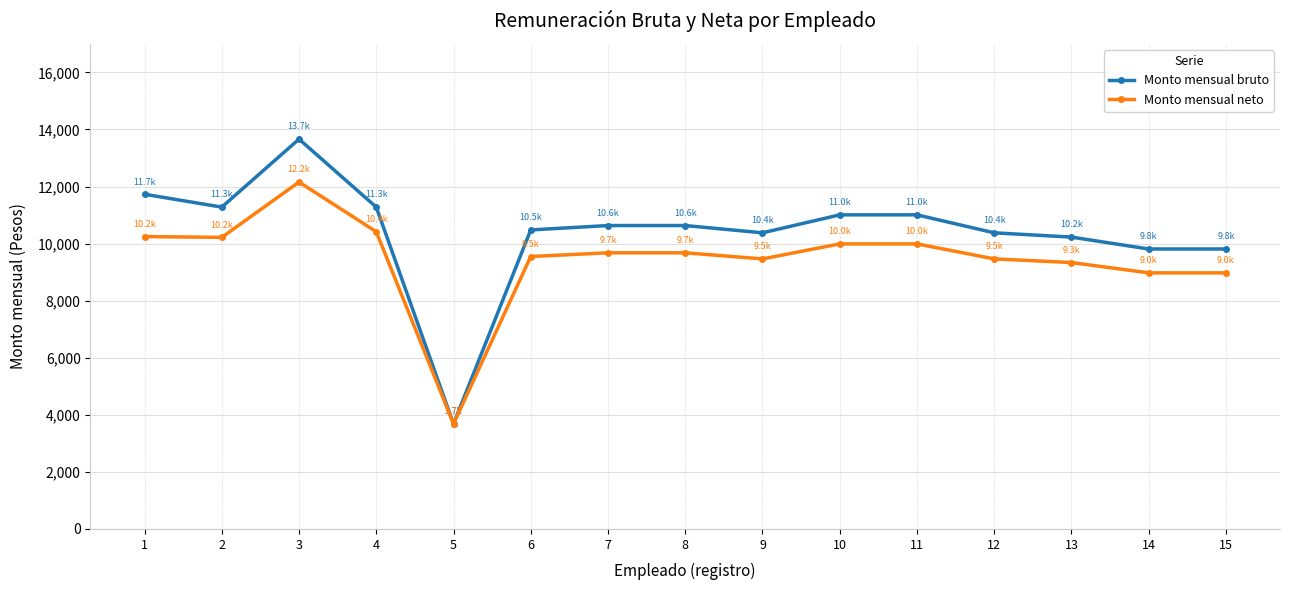

True or false: Monto mensual bruto has more than 0 points higher than both neighbors.

True